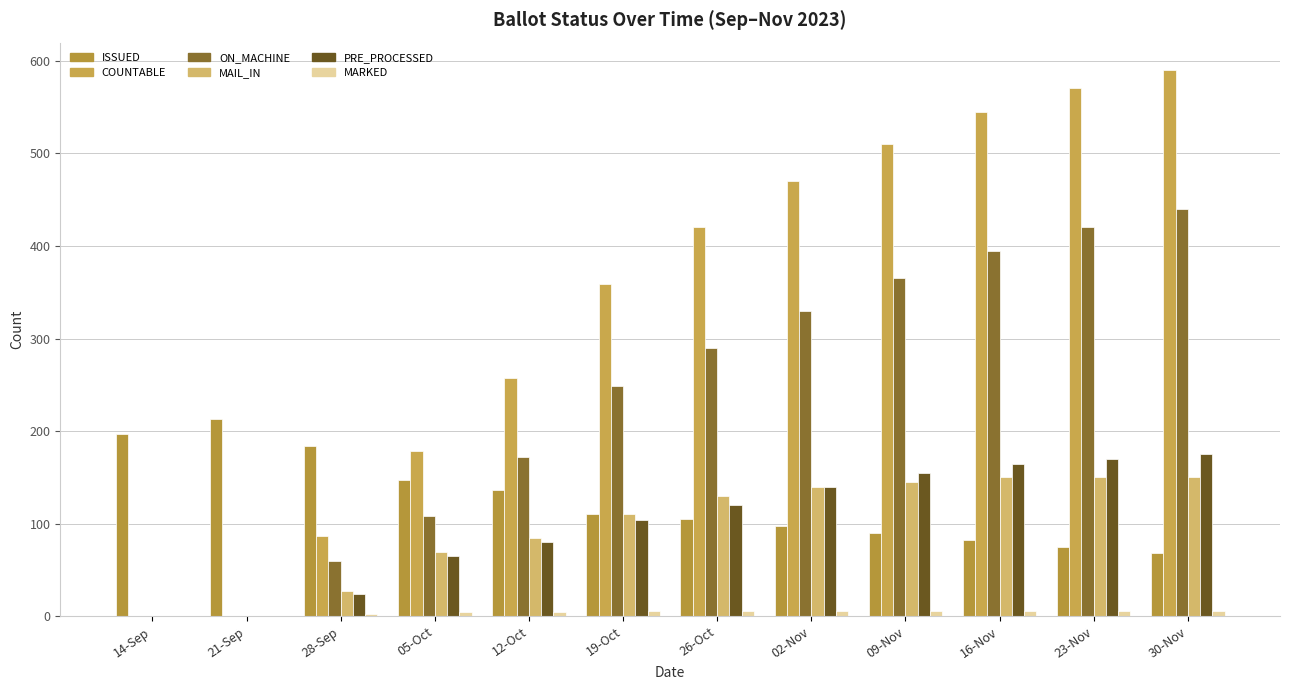

Which series has the widest spread of values?

COUNTABLE